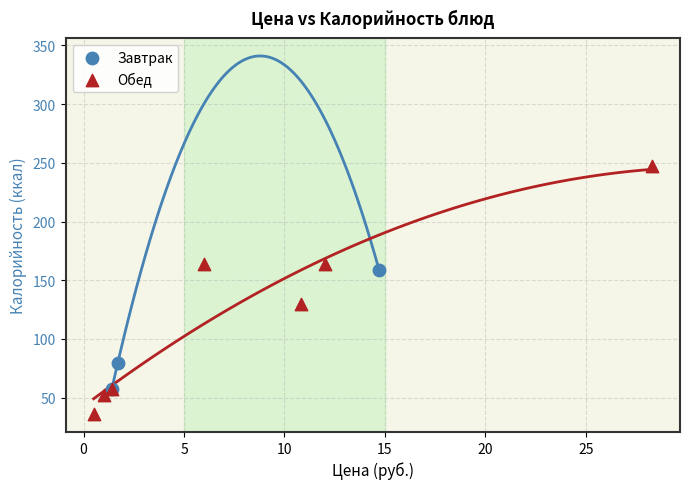

Which series has the largest Y range (max minus min)?

Обед